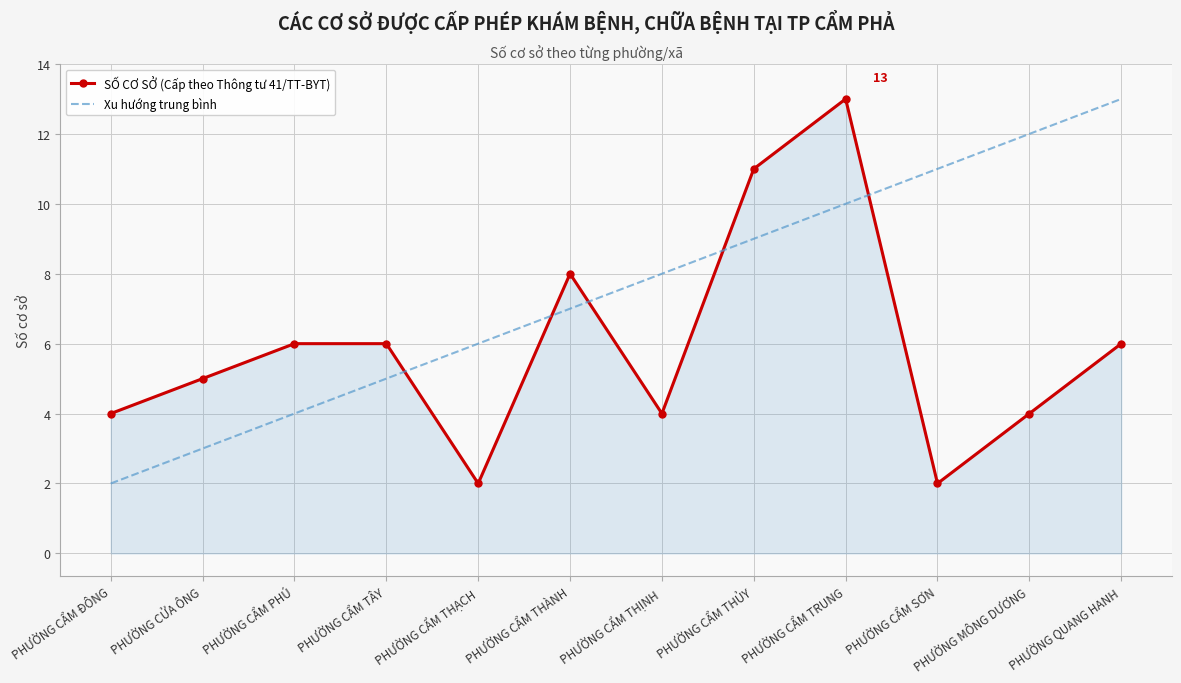

Is the value of Xu hướng trung bình at PHƯỜNG CẨM PHÚ greater than the value of SỐ CƠ SỞ (Cấp theo Thông tư 41/TT-BYT) at PHƯỜNG CẨM THỦY?

No